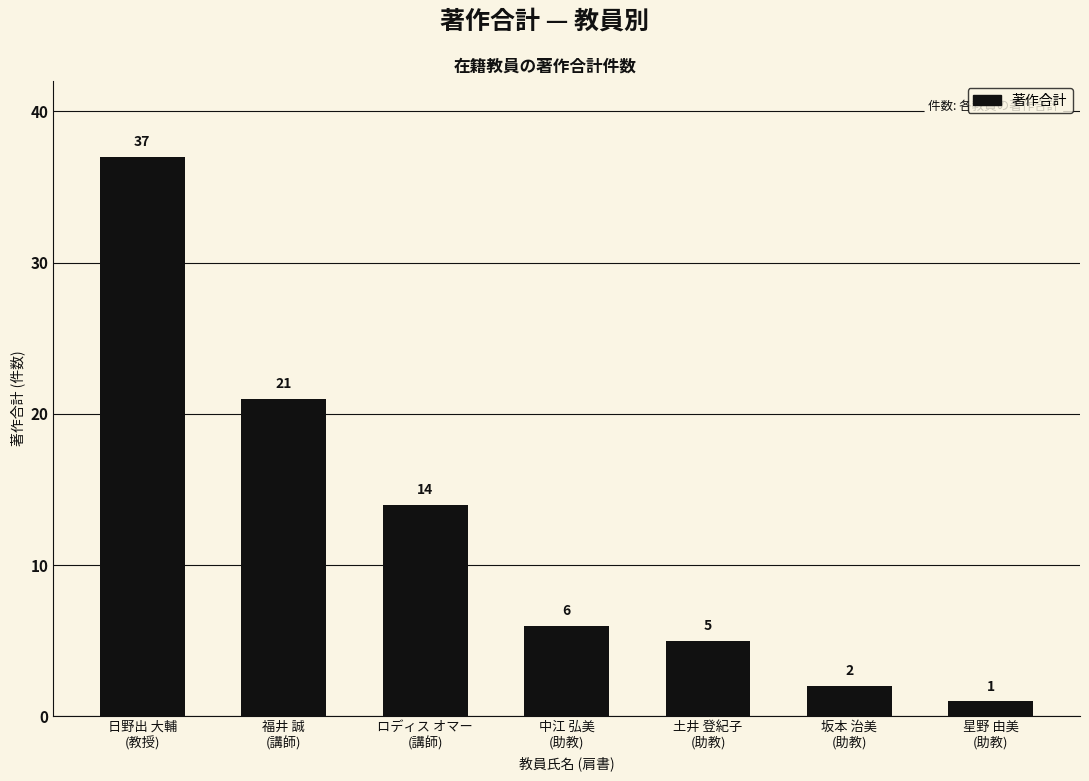

Reading left to right, transcribe all the data shown in this chart.

日野出 大輔
(教授)=37	福井 誠
(講師)=21	ロディス オマー
(講師)=14	中江 弘美
(助教)=6	土井 登紀子
(助教)=5	坂本 治美
(助教)=2	星野 由美
(助教)=1